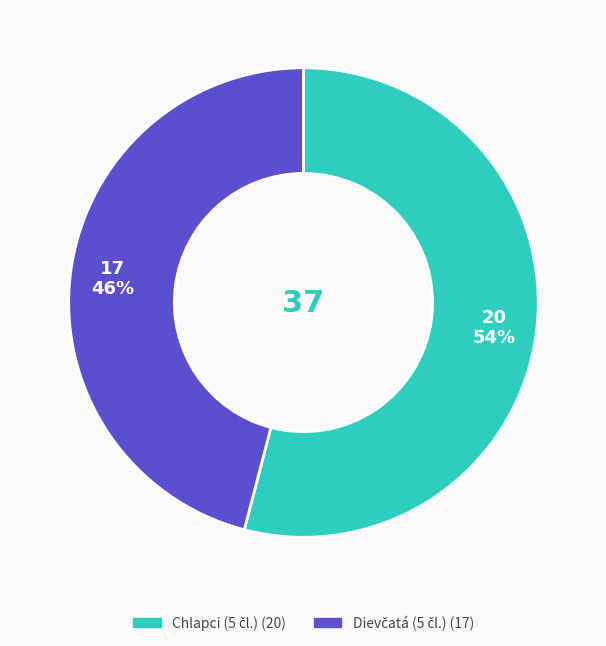

Does any single category account for the majority?

Yes